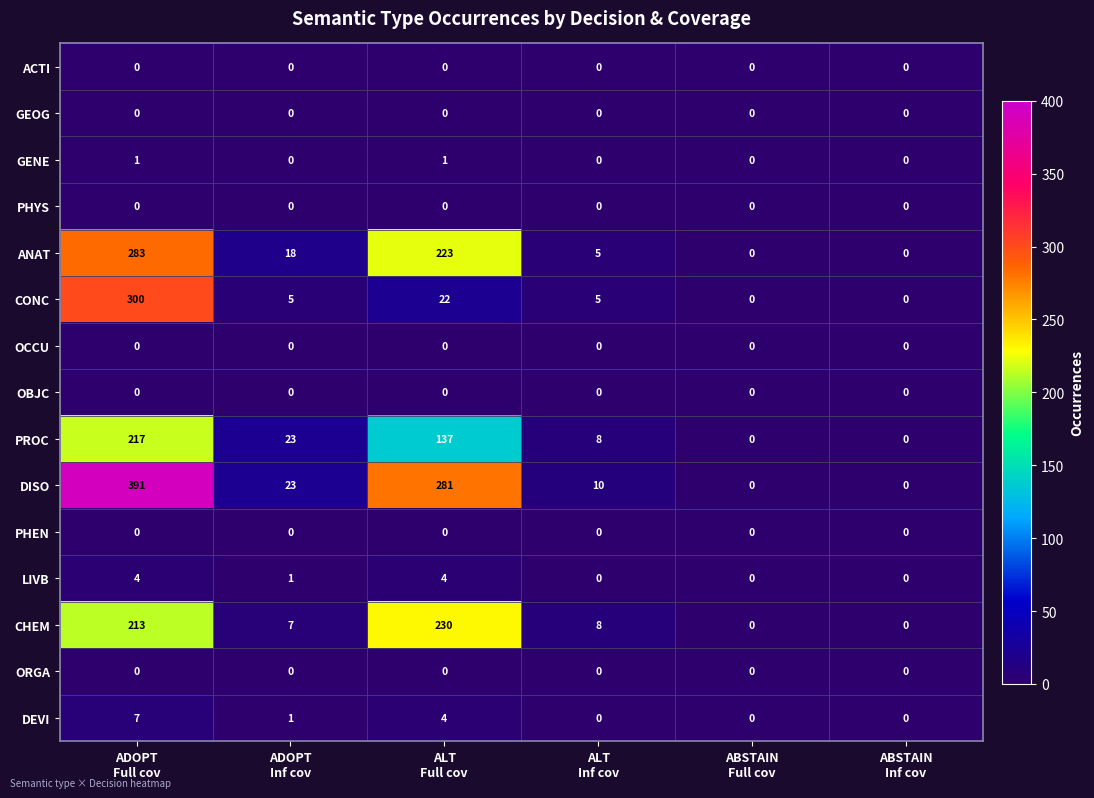

What is the average value of the CONC series?

55